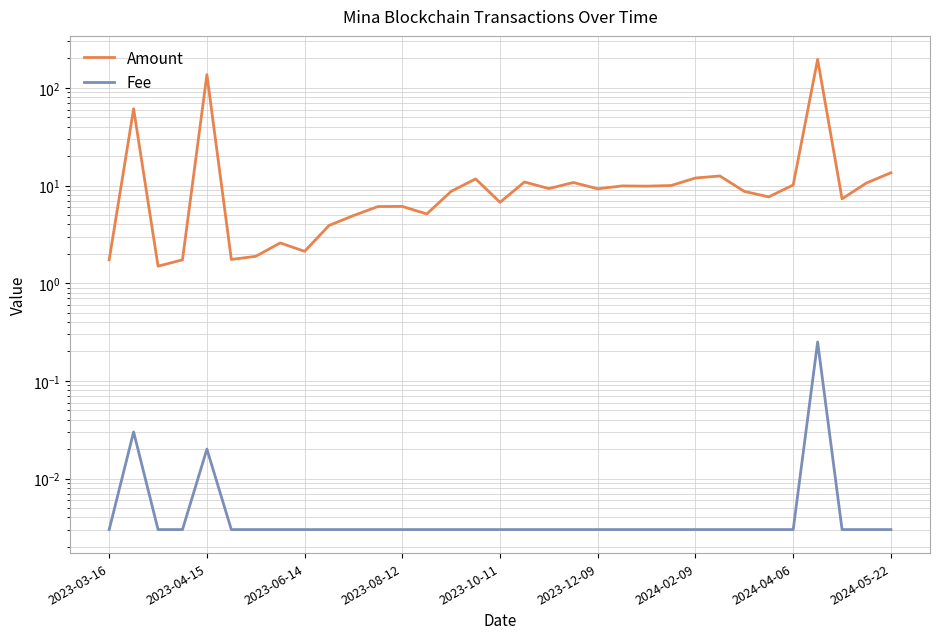

Reading left to right, transcribe all the data shown in this chart.

Amount: 1.7	61.1	1.5	1.7	136.5	1.7	1.9	2.6	2.1	3.9	4.9	6.1	6.1	5.1	8.7	11.7	6.7	10.9	9.3	10.7	9.3	9.9	9.9	10.0	11.9	12.5	8.7	7.6	10.1	195.5	7.3	10.6	13.5
Fee: 0.0	0.0	0.0	0.0	0.0	0.0	0.0	0.0	0.0	0.0	0.0	0.0	0.0	0.0	0.0	0.0	0.0	0.0	0.0	0.0	0.0	0.0	0.0	0.0	0.0	0.0	0.0	0.0	0.0	0.2	0.0	0.0	0.0